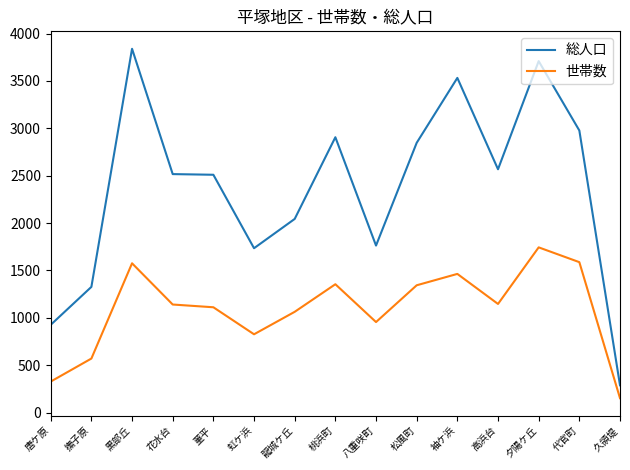

At which label does 世帯数 first exceed 1141?

黒部丘